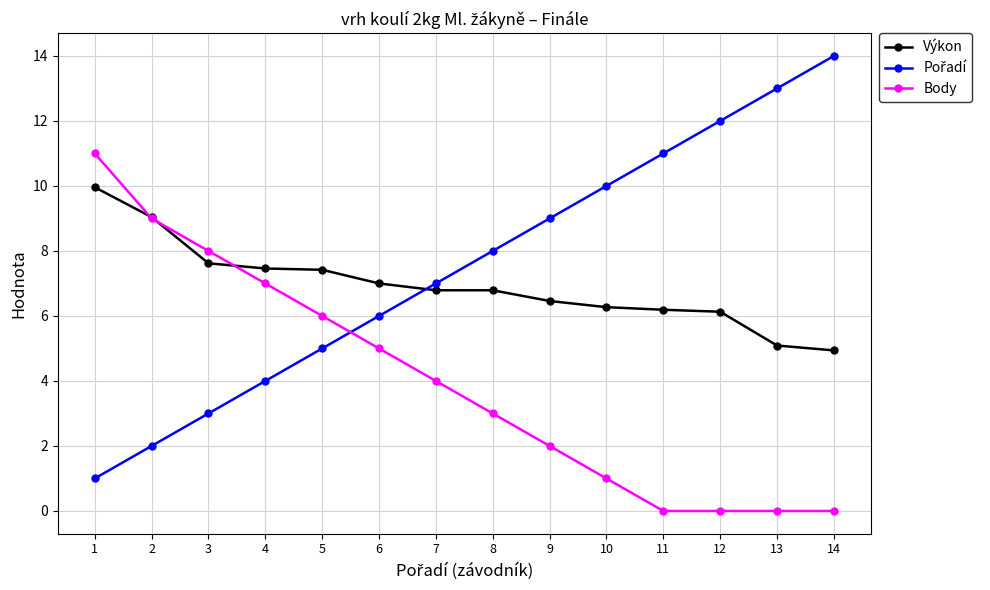

What is the value of the Body point at the 6th from the left?

5.0